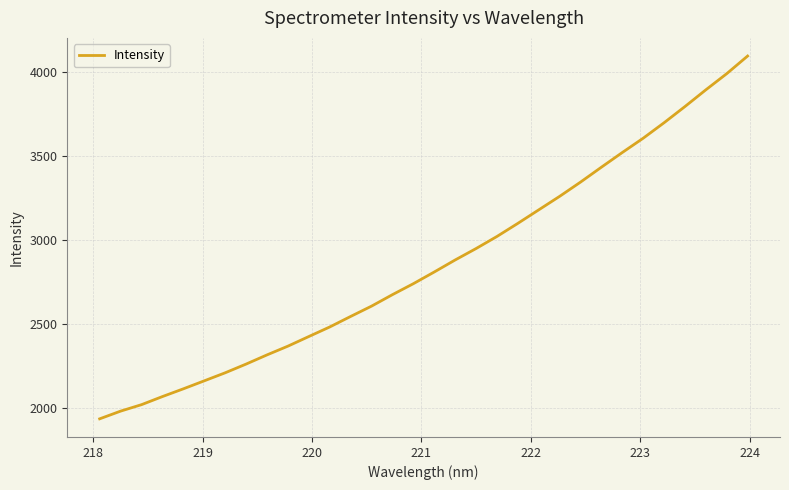

What is the greatest value displayed?

4097.9